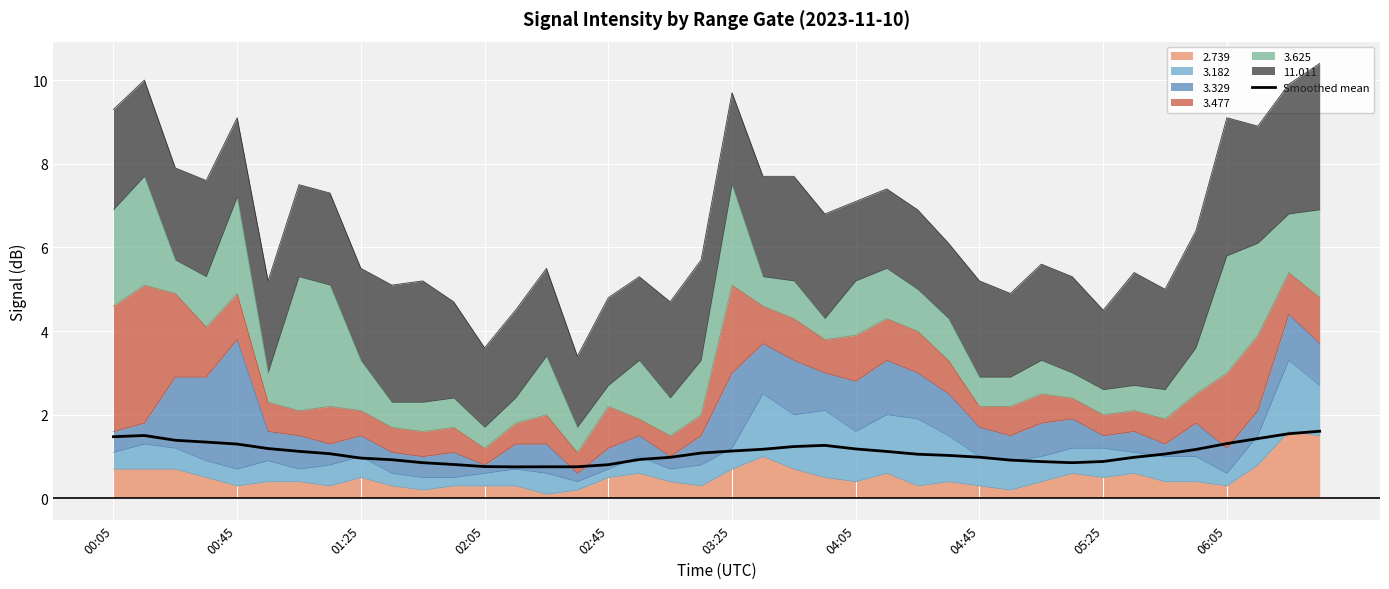

How many lines are shown in the chart?

1